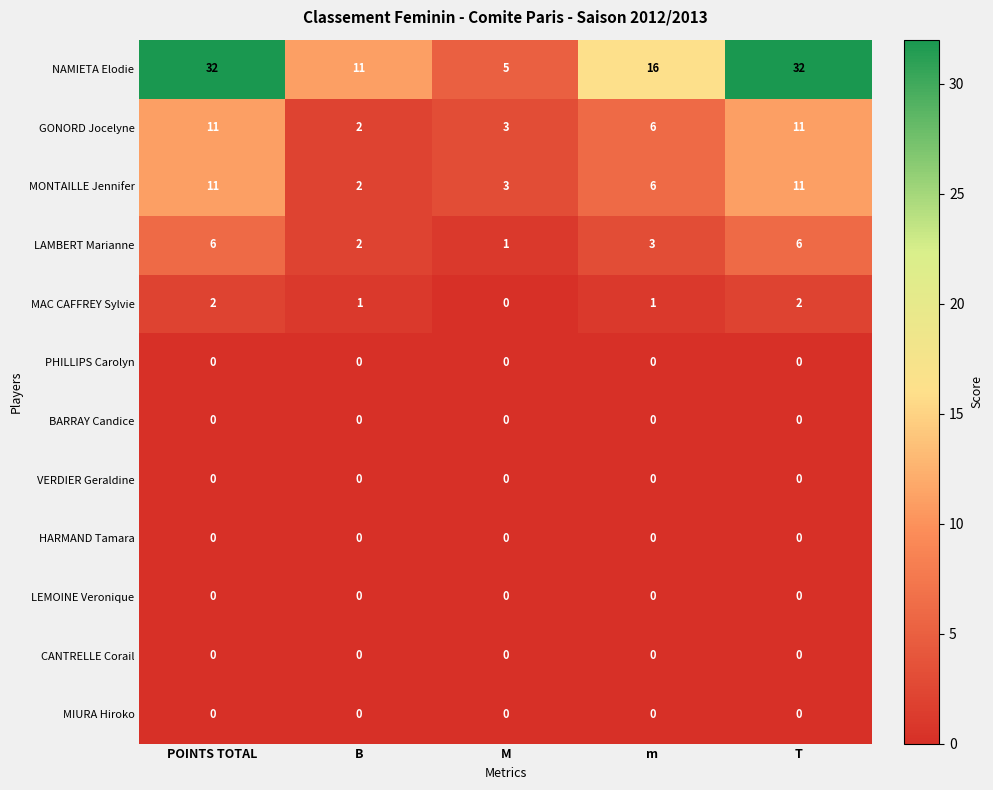

How many data points does each series have?

5